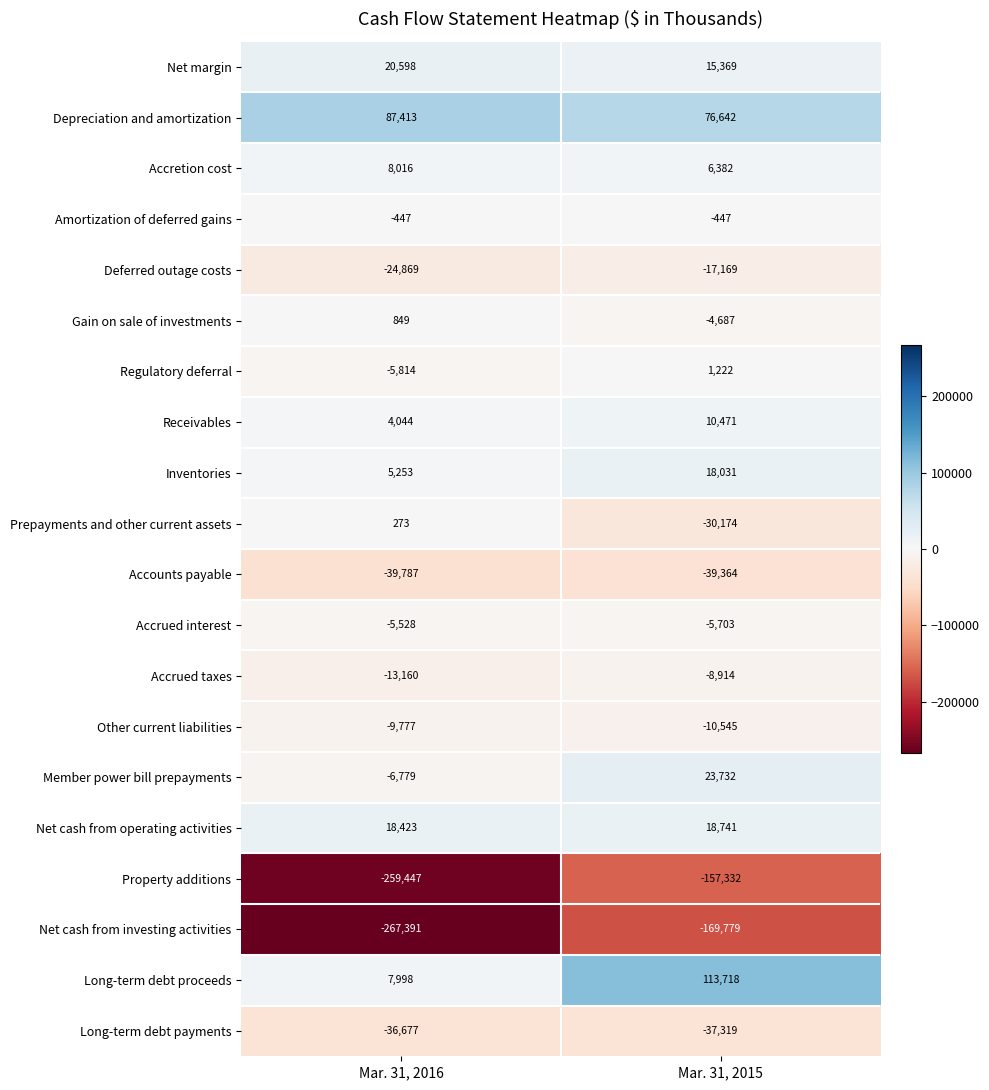

What is the difference between the Net margin values at Mar. 31, 2016 and Mar. 31, 2015?

5229